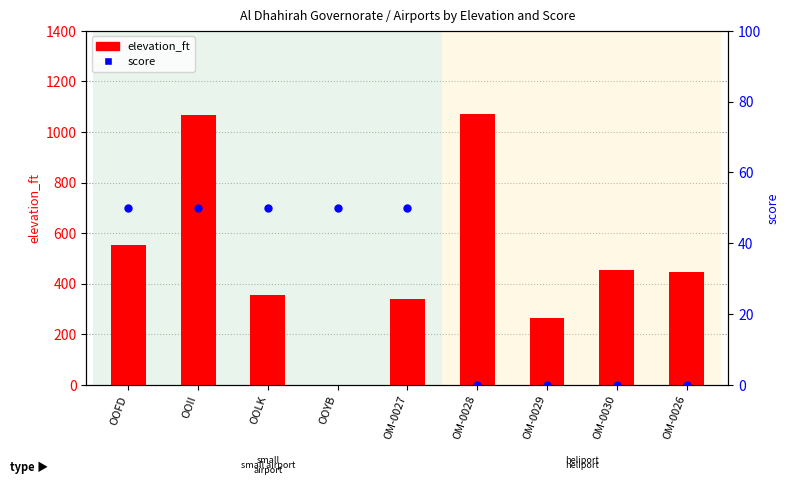

Which series reaches the maximum Y coordinate?

elevation_ft